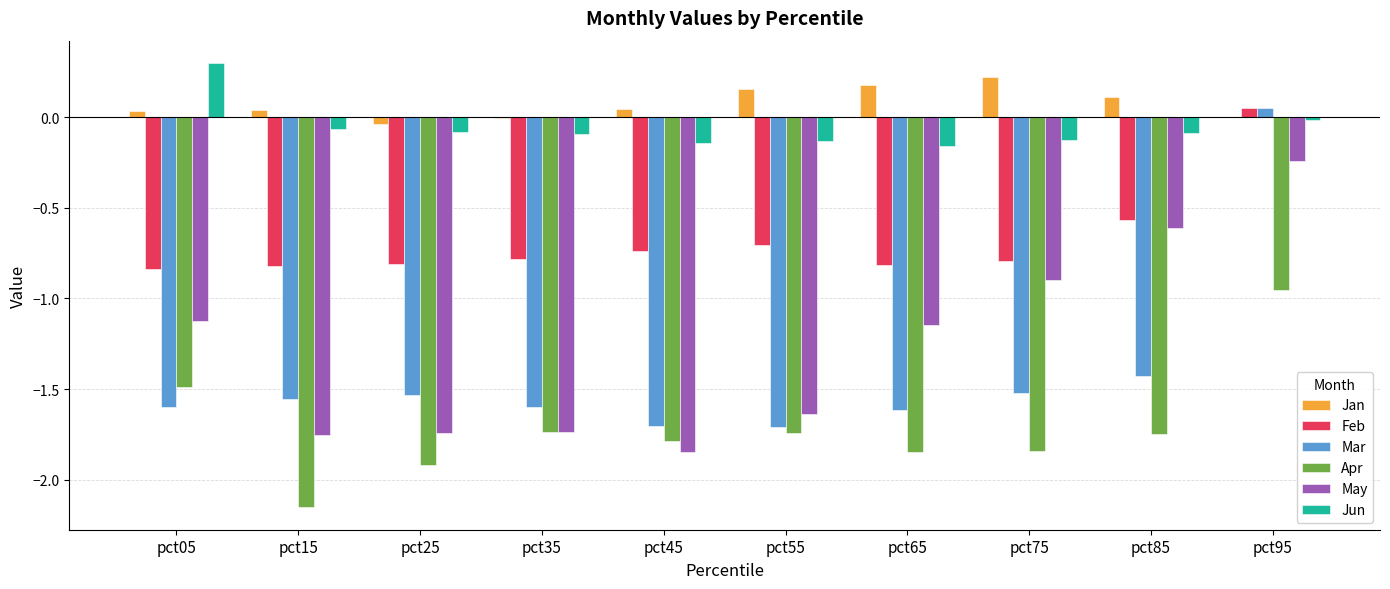

At which label does Apr first exceed -1?

pct95